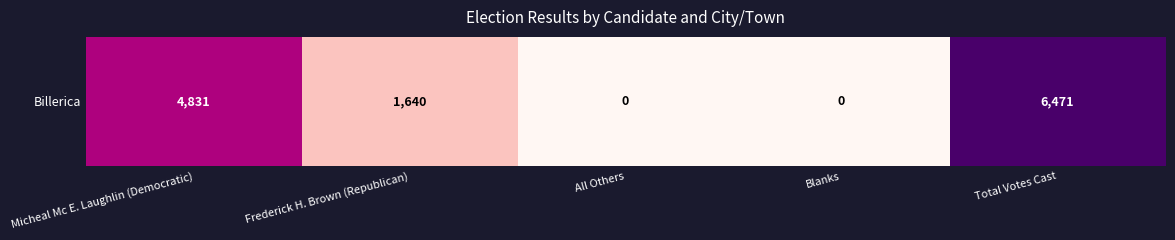

What is the difference between the maximum and minimum values?

6471